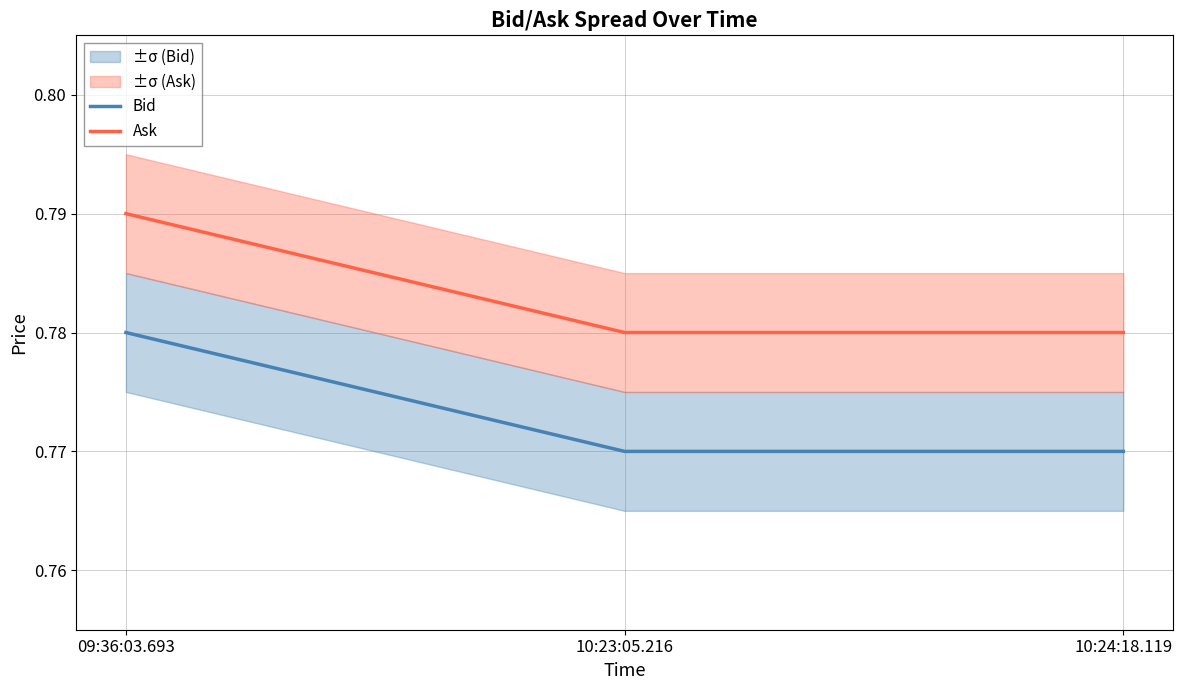

List the labels in order of Ask value, largest first.

09:36:03.693, 10:23:05.216, 10:24:18.119